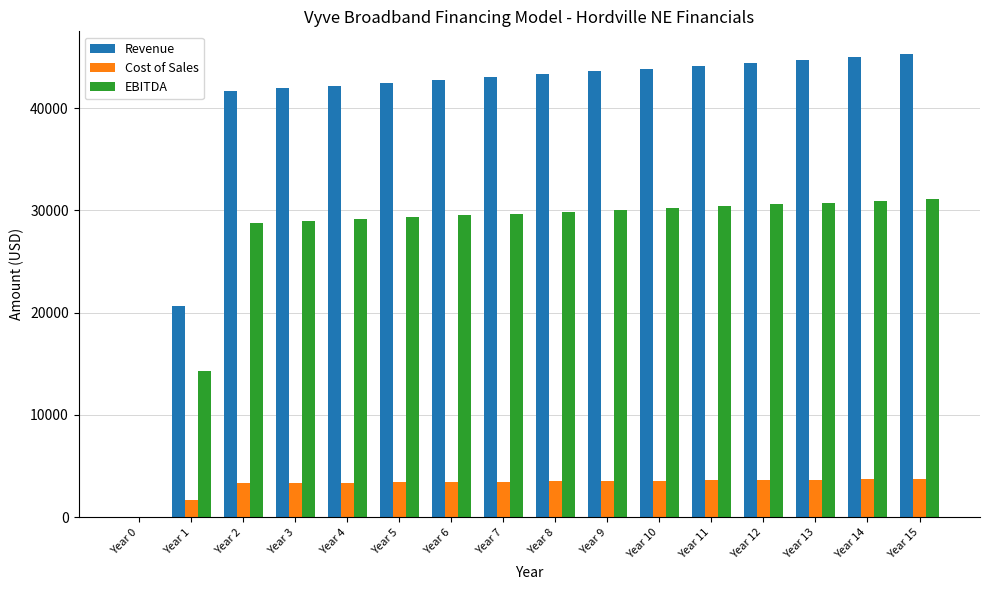

True or false: EBITDA has a value of 12495.7 at Year 0.

False